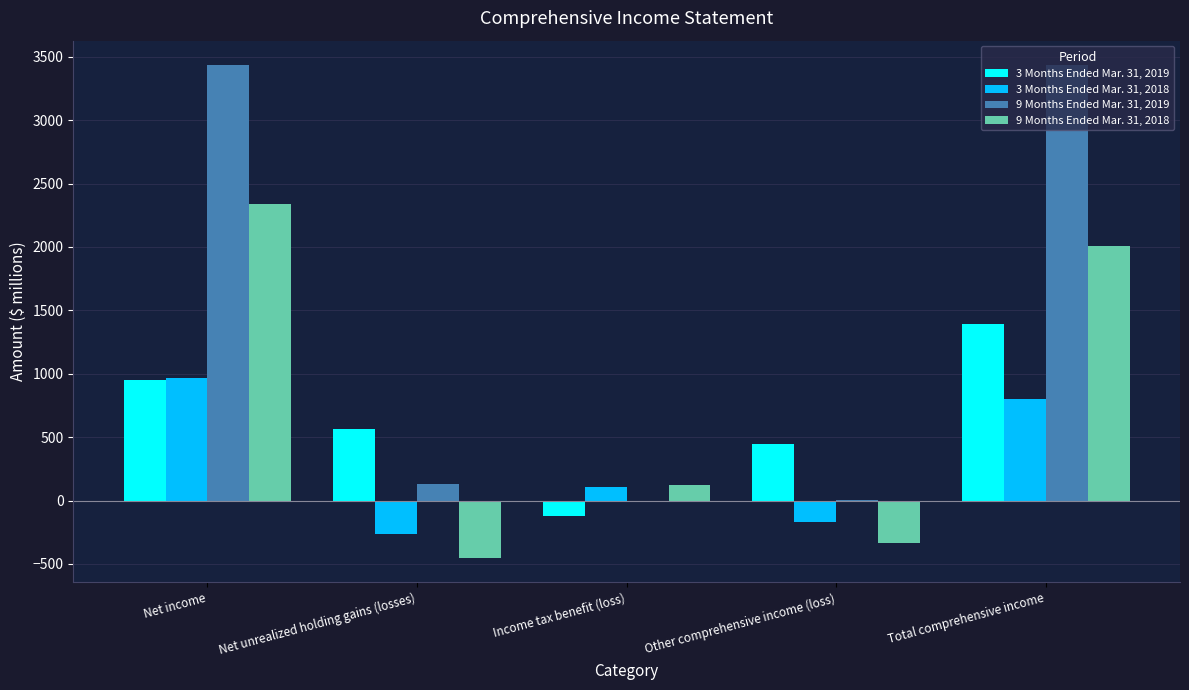

Is the value of 3 Months Ended Mar. 31, 2019 at Total comprehensive income greater than the value of 9 Months Ended Mar. 31, 2018 at Total comprehensive income?

No